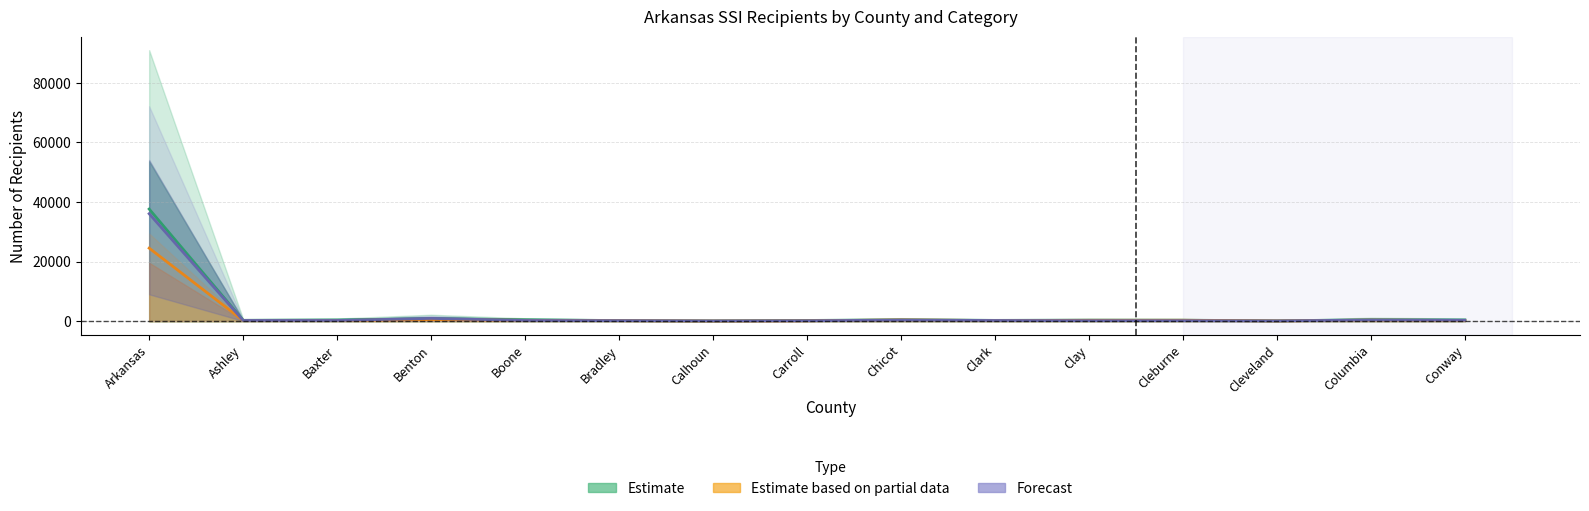

How many values in the Estimate based on partial data series exceed 235?

7